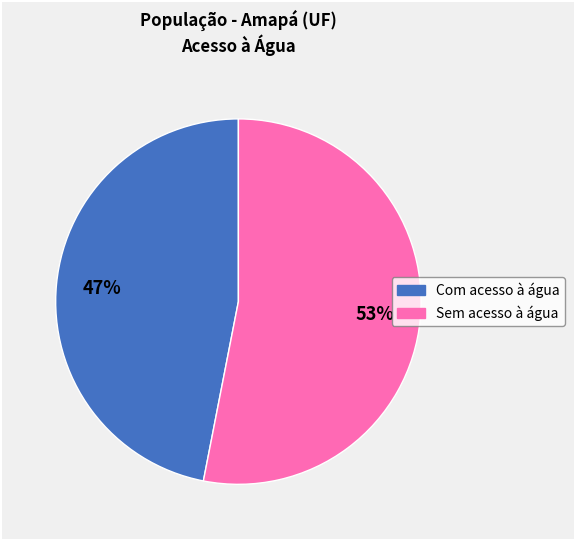

Rank the categories by value from highest to lowest.

Sem acesso à água, Com acesso à água